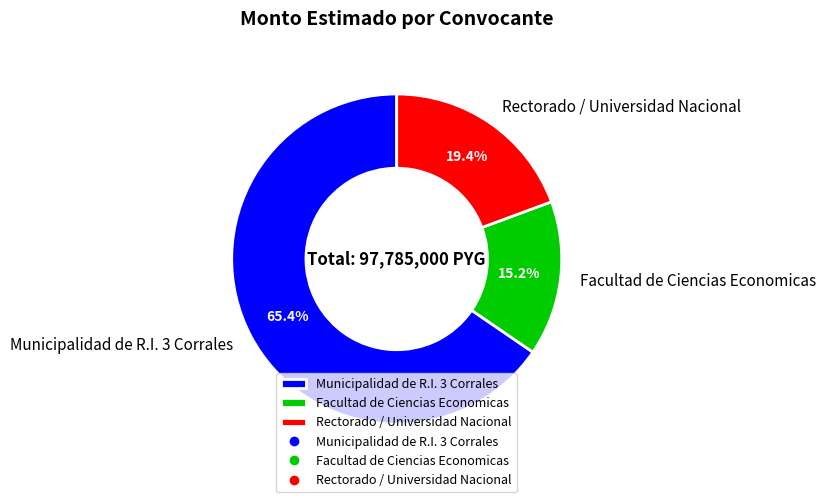

To the nearest percent, what portion does Facultad de Ciencias Economicas represent?

15%